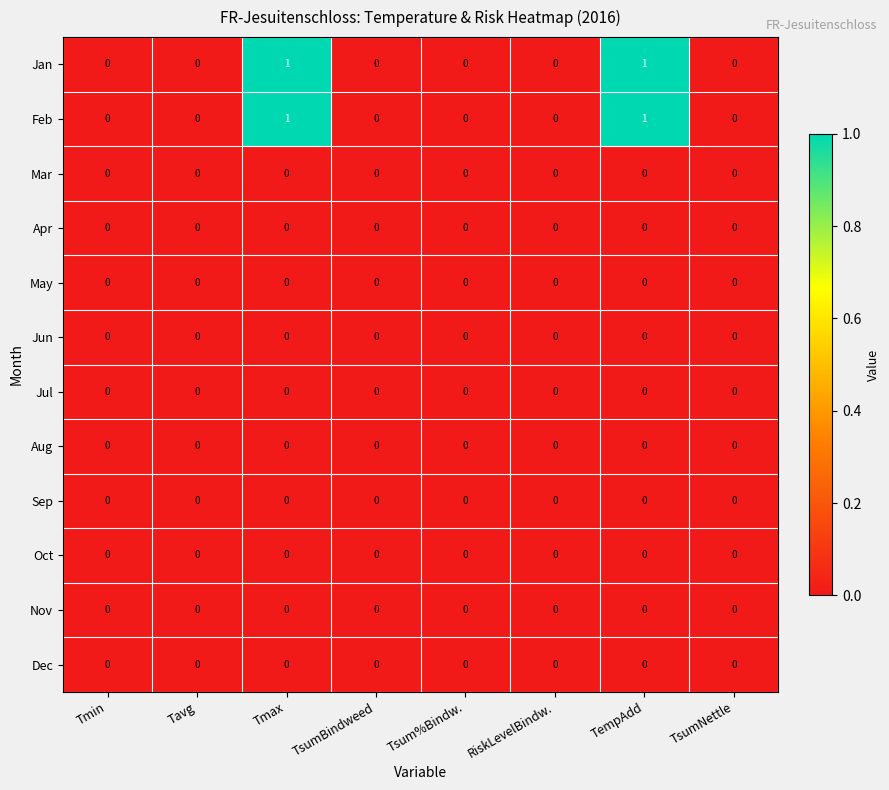

What is the total value across all series at TempAdd?

2